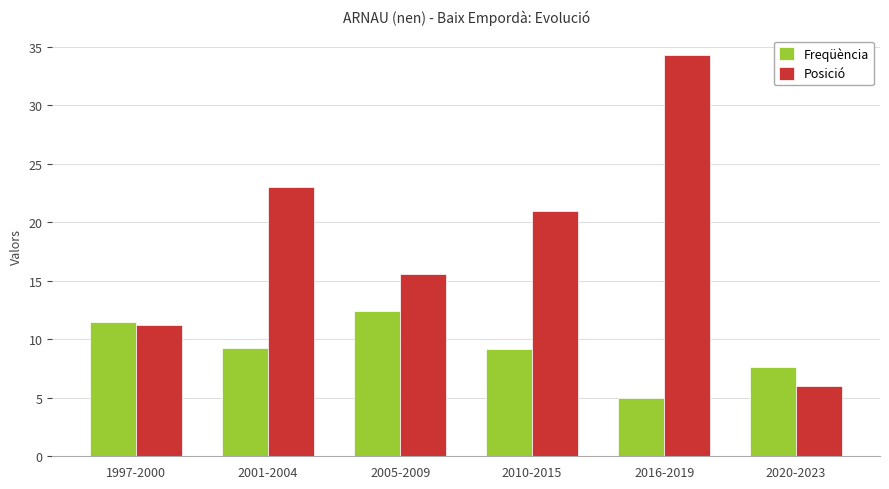

What is the sum of all Freqüència values?

55.0